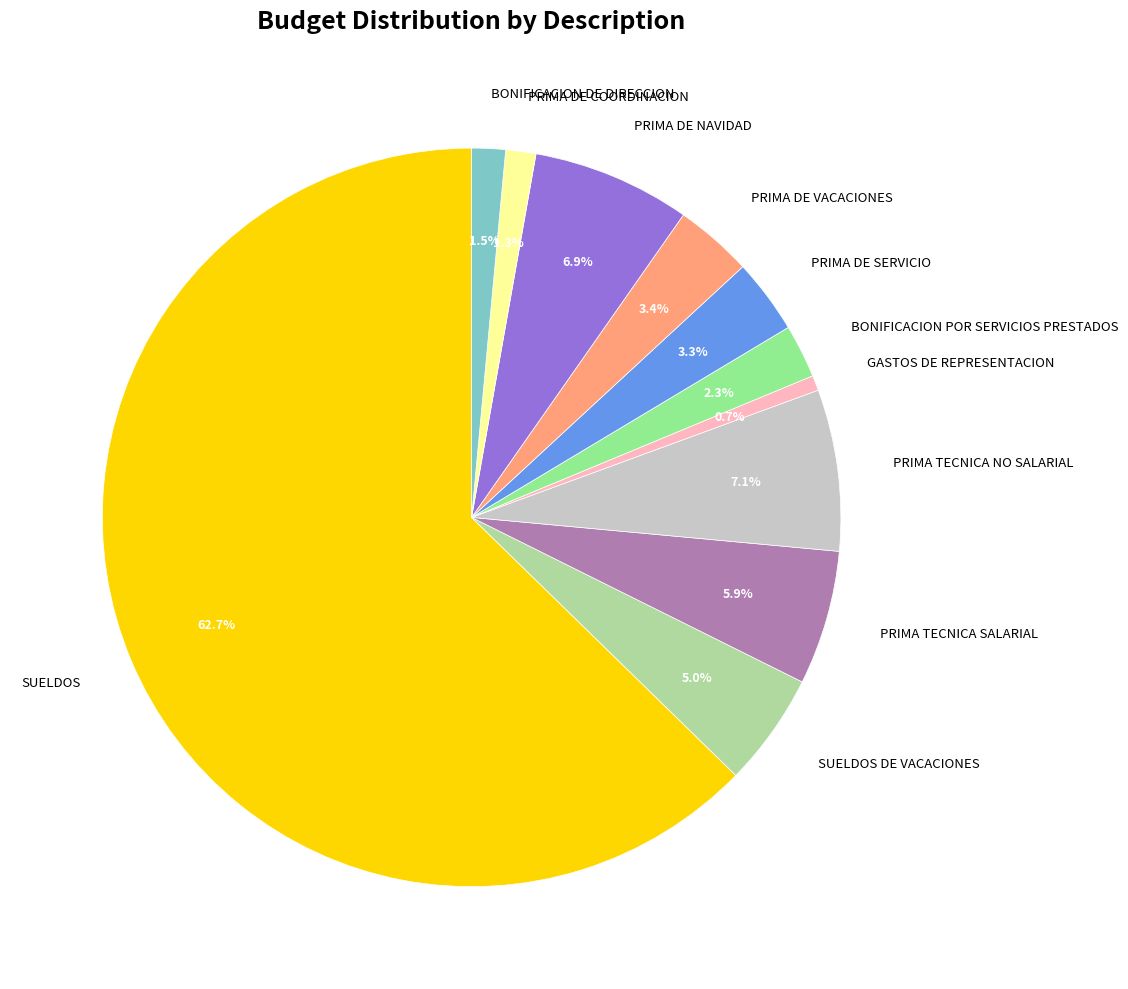

What portion of the pie excludes BONIFICACION DE DIRECCION?

98.5%